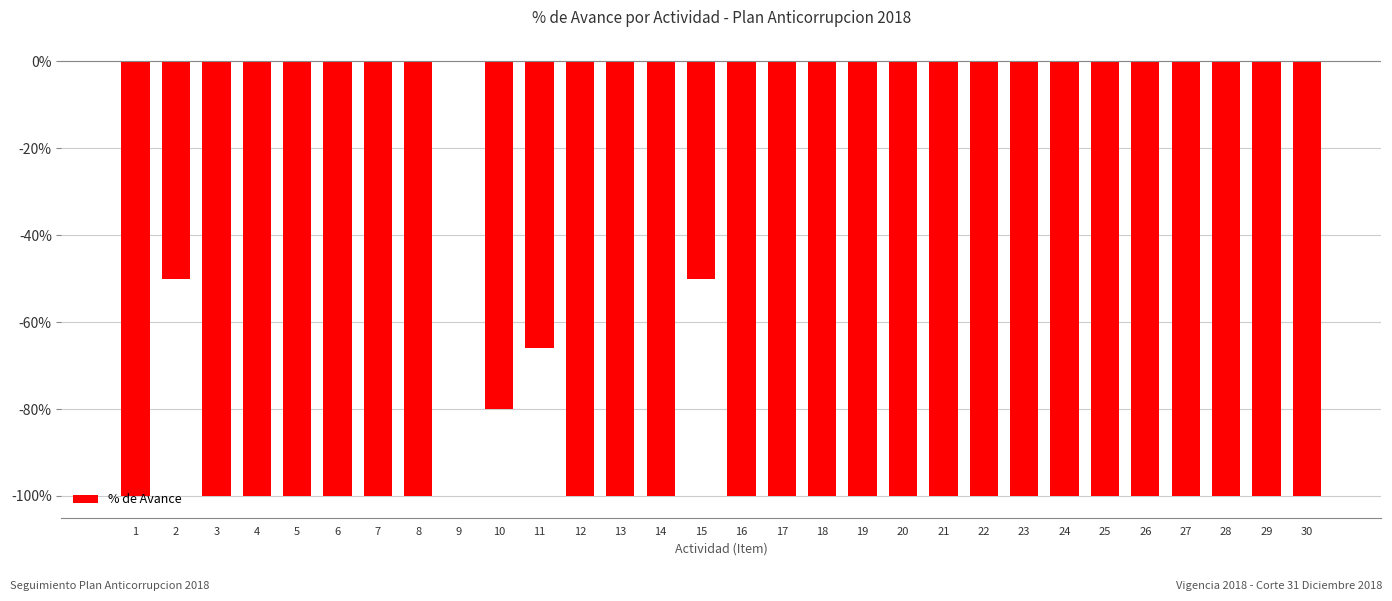

What is the minimum value shown in the chart?

-1.0